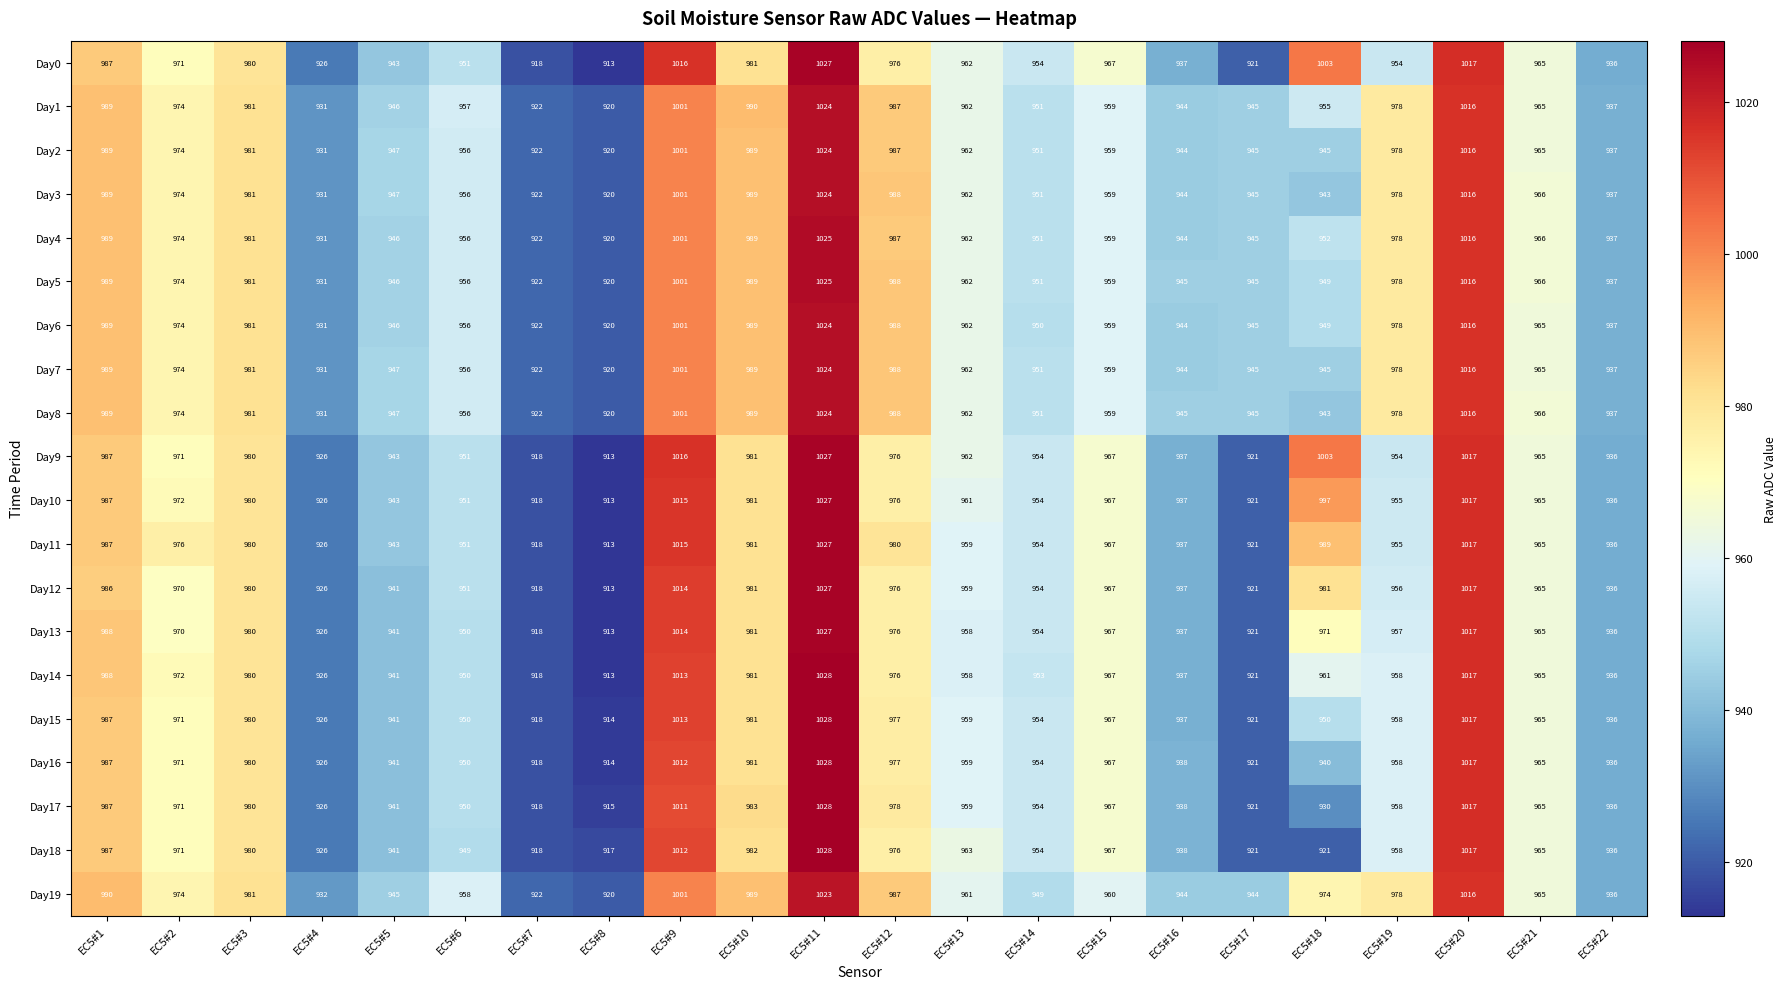

Where is Day0 nearest to the value 970?

EC5#2